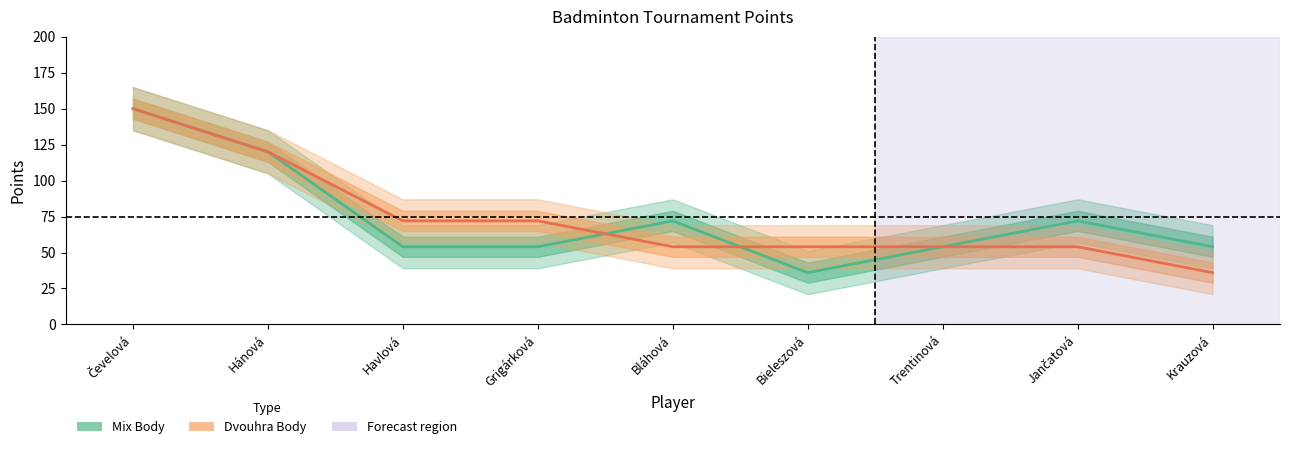

Between Krauzová and Hánová, which is larger?

Hánová